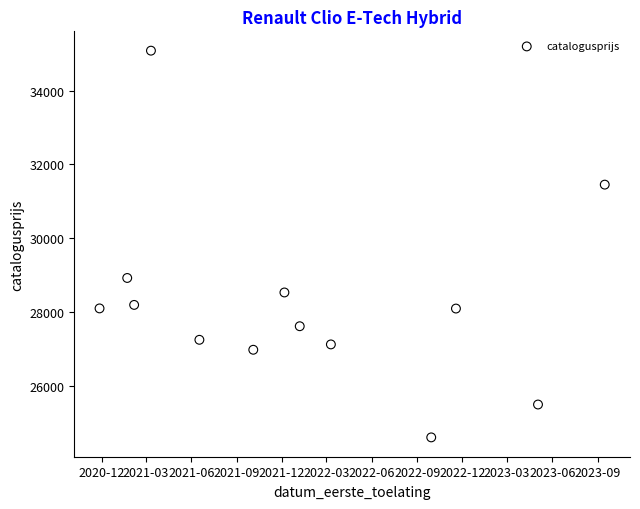

What is the range of Y values (max minus min)?

10482